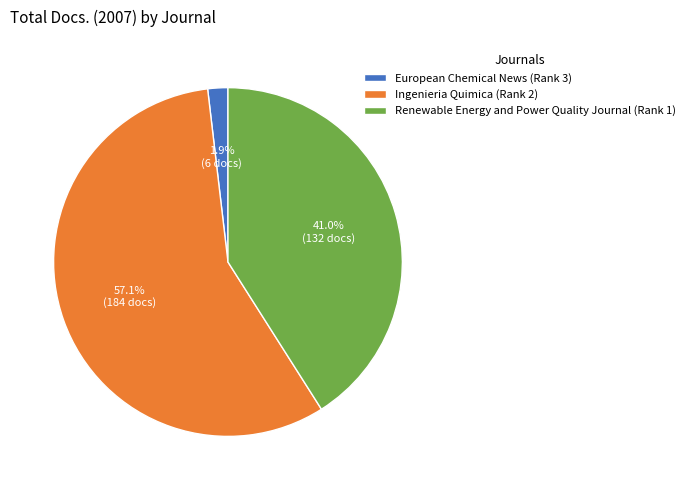

To the nearest percent, what is the combined percentage of Renewable Energy and Power Quality Journal (Rank 1) and Ingenieria Quimica (Rank 2)?

98%